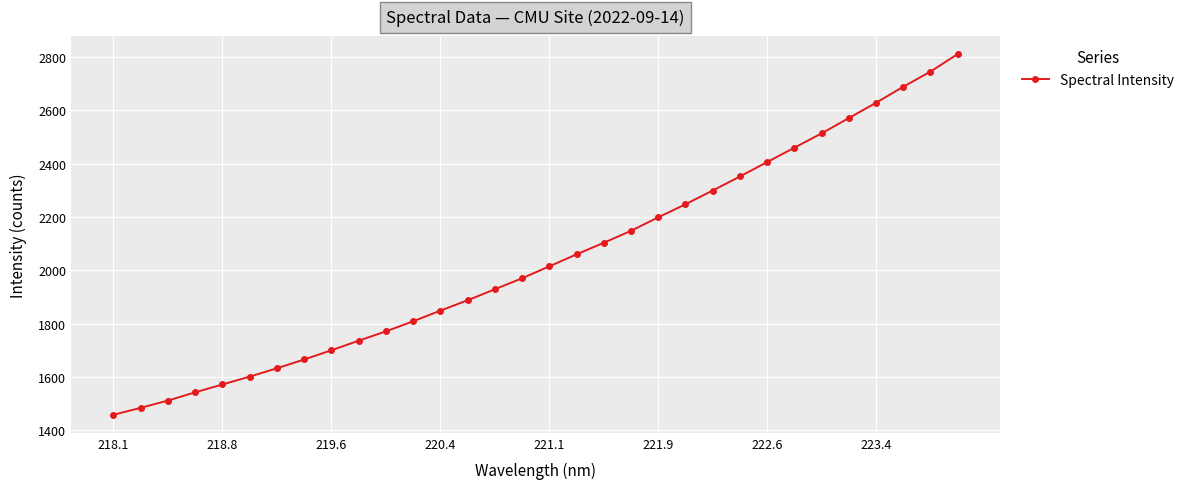

What is the difference between the maximum and minimum values?

1352.5